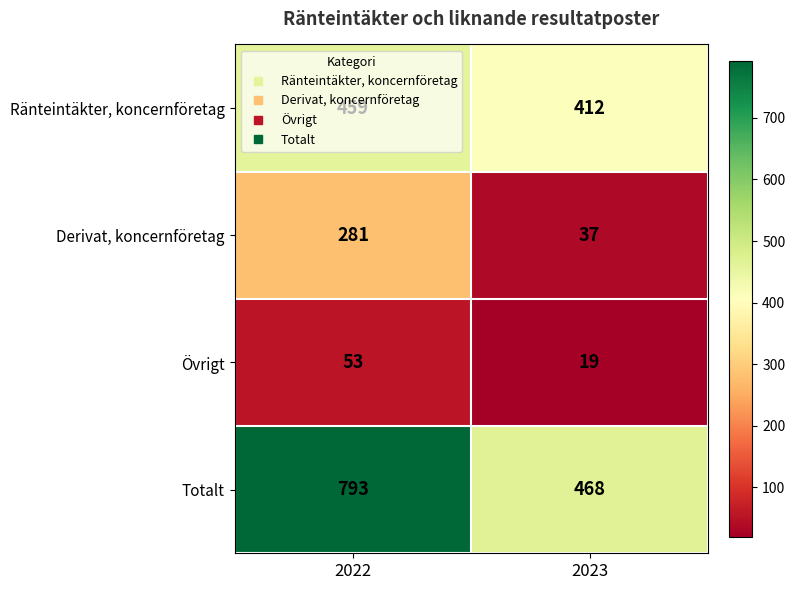

What is the smallest value displayed?

19